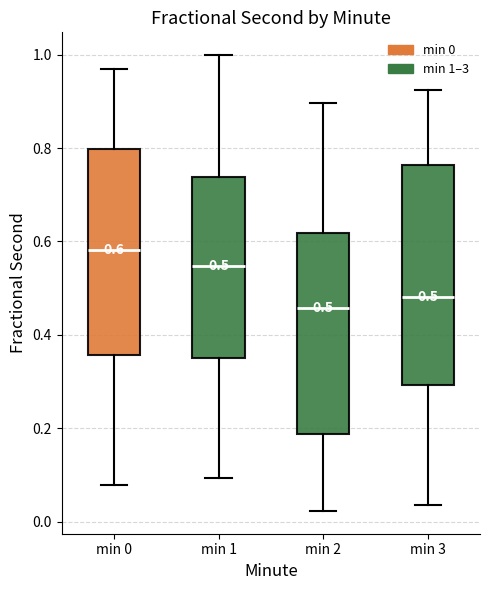

Which box's median line is the lowest?

min 2